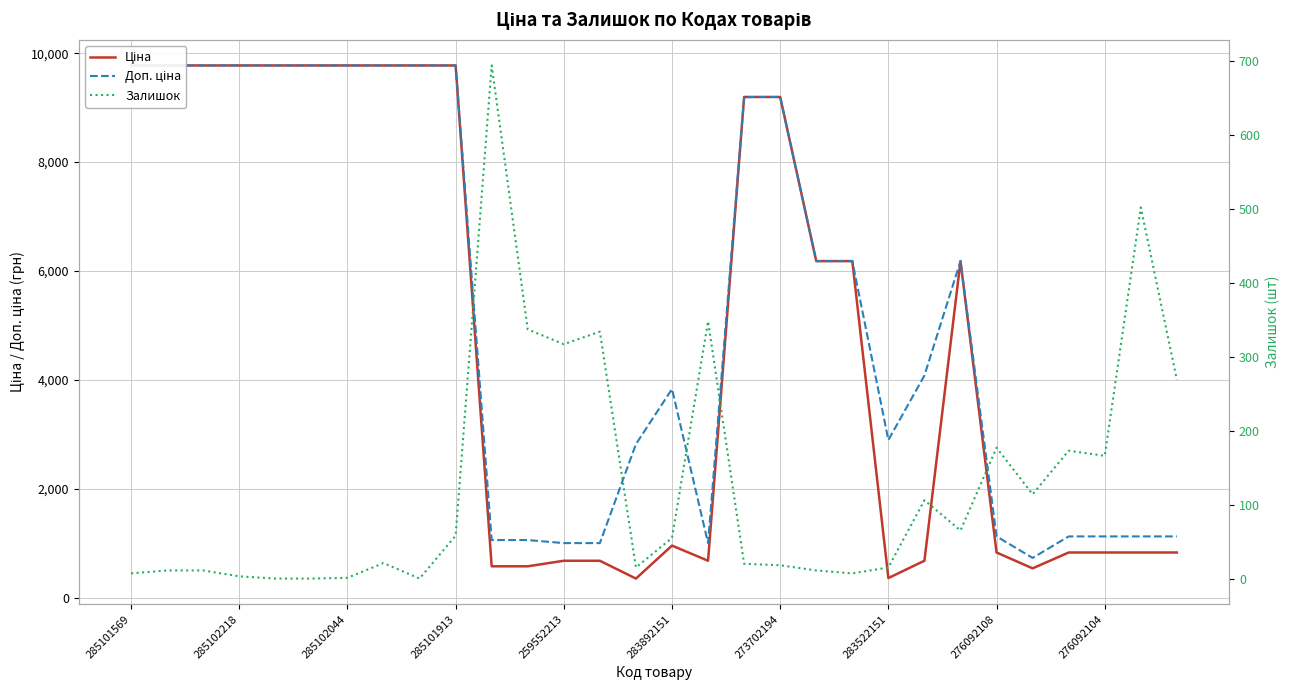

Which series has the widest spread of values?

Ціна